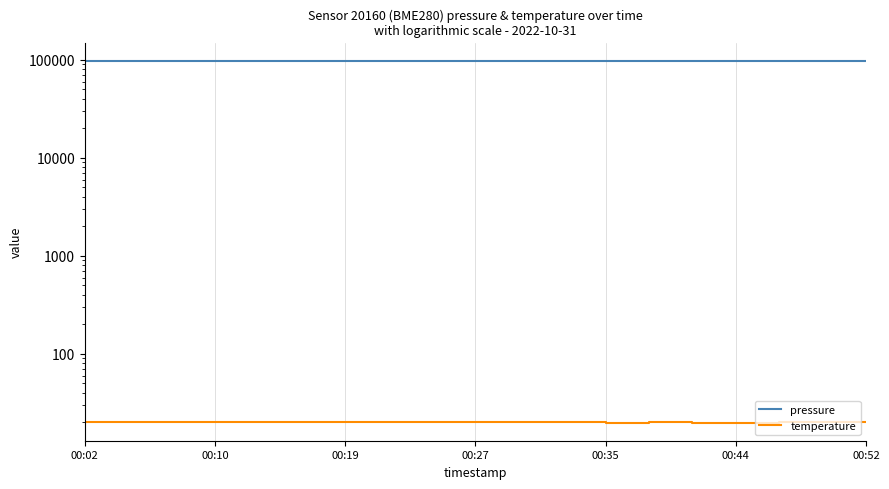

Does the chart display data point markers on the line(s)?

No